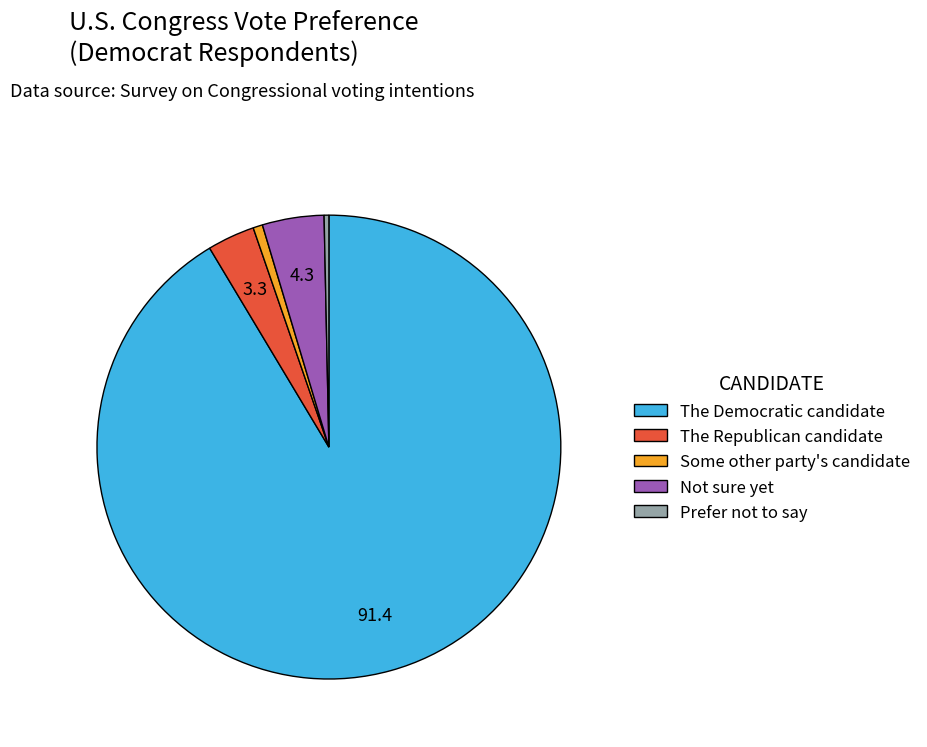

Which has a higher value, The Democratic candidate or Not sure yet?

The Democratic candidate